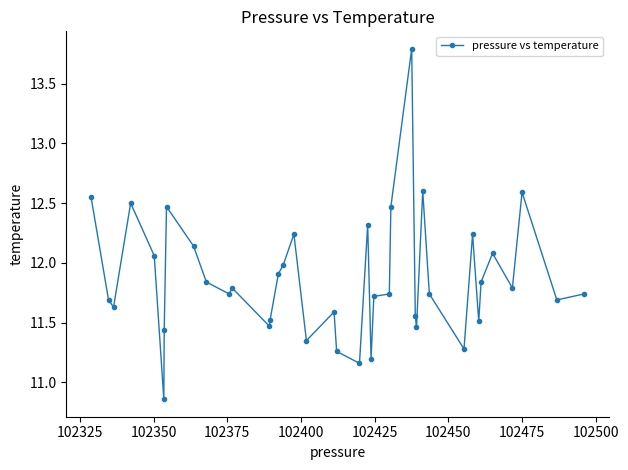

What is the value of the 26th point from the left?

12.5